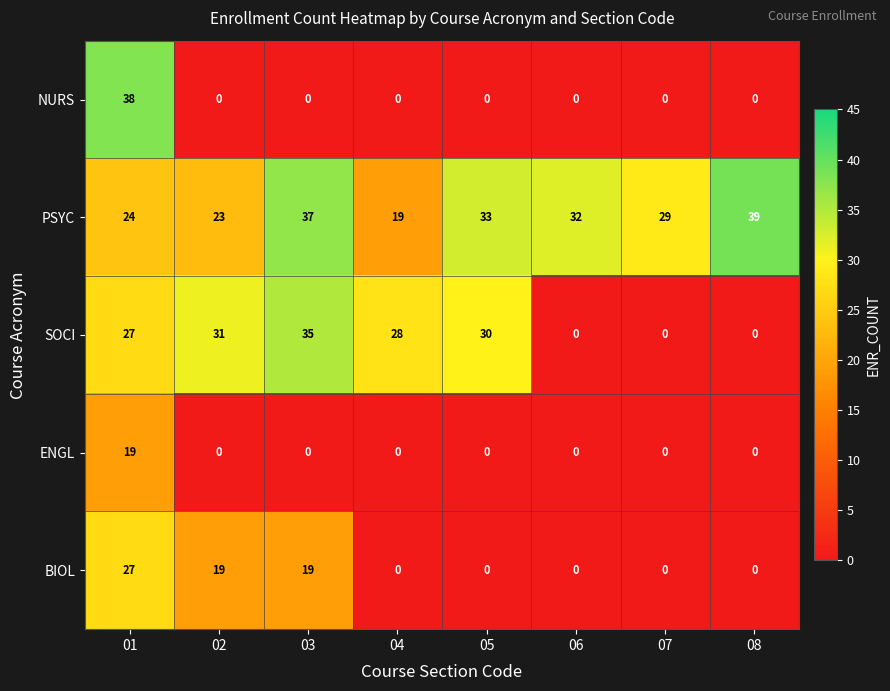

What is the sum of all NURS values?

38